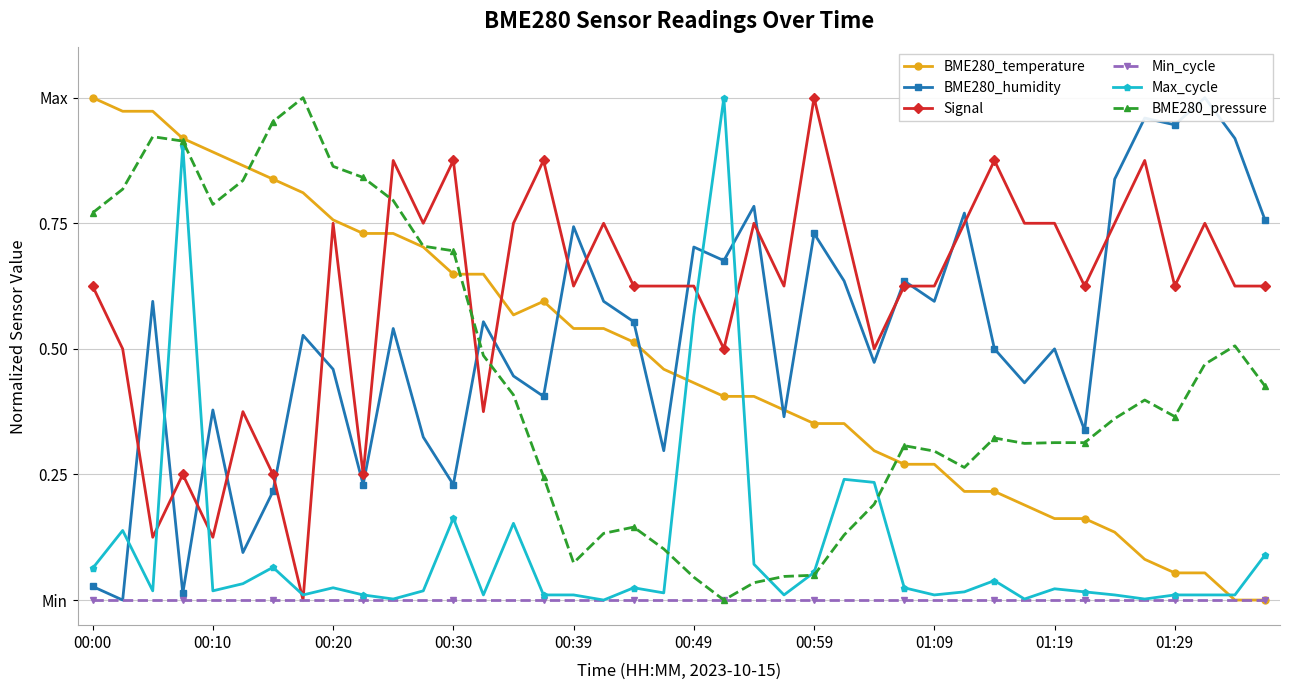

What is the maximum value for BME280_humidity?

1.0